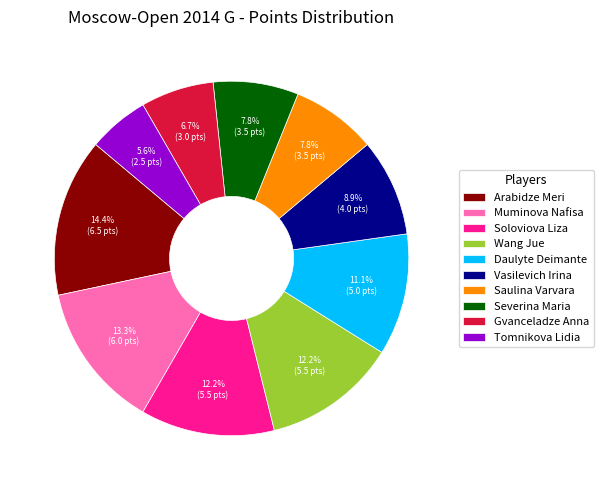

Which has a higher value, Gvanceladze Anna or Tomnikova Lidia?

Gvanceladze Anna